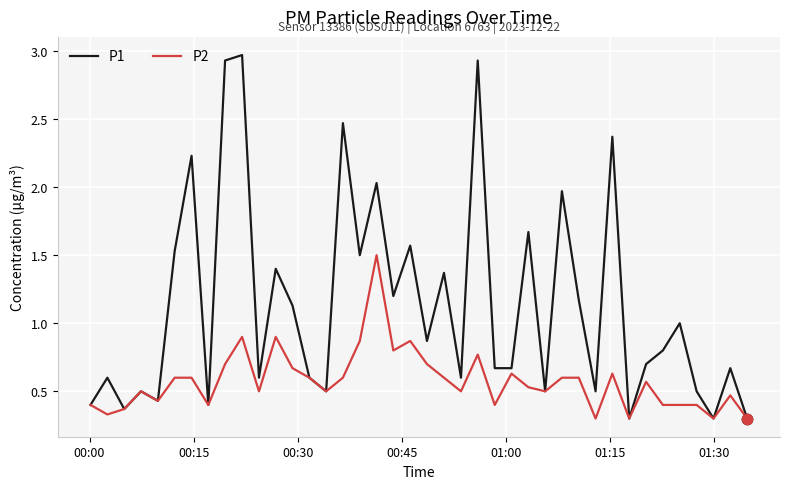

What are all the series names shown in the legend?

P1, P2